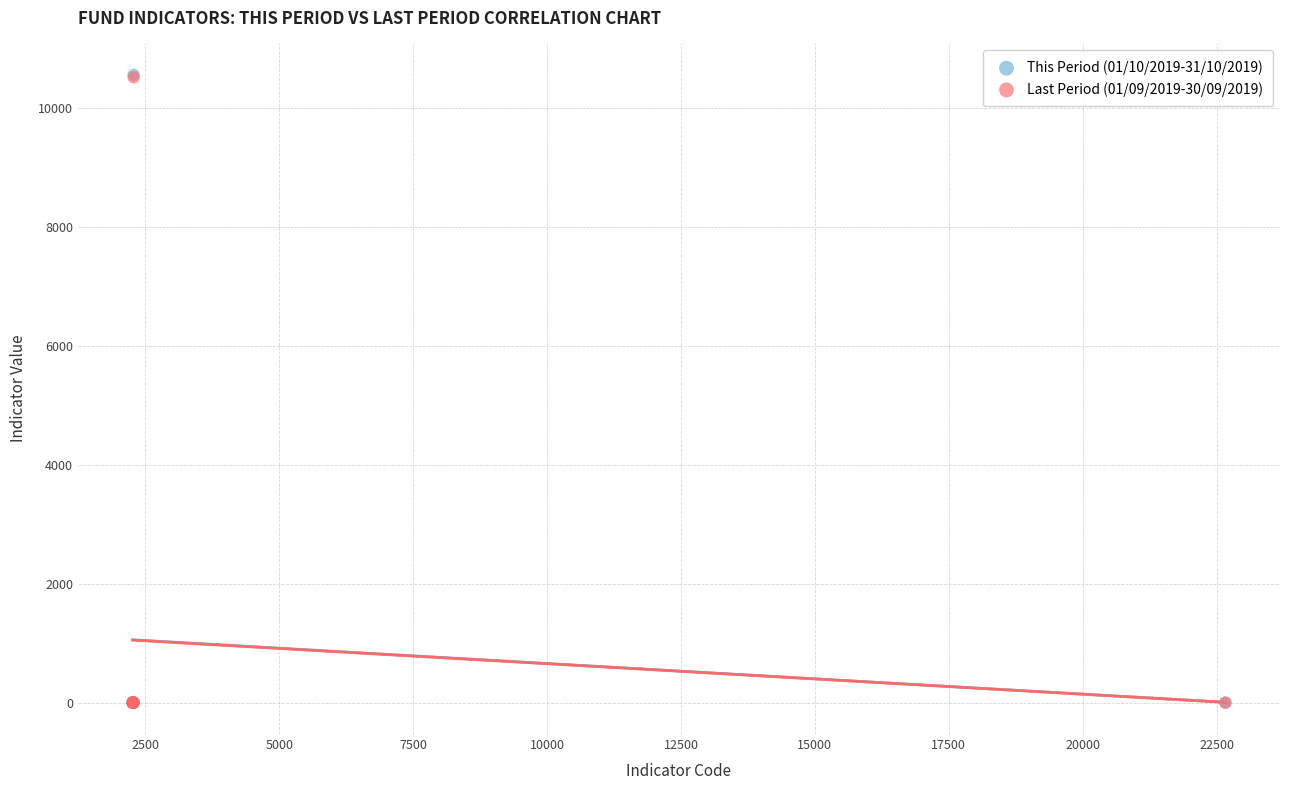

Which series has the widest spread of Y values?

This Period (01/10/2019-31/10/2019)